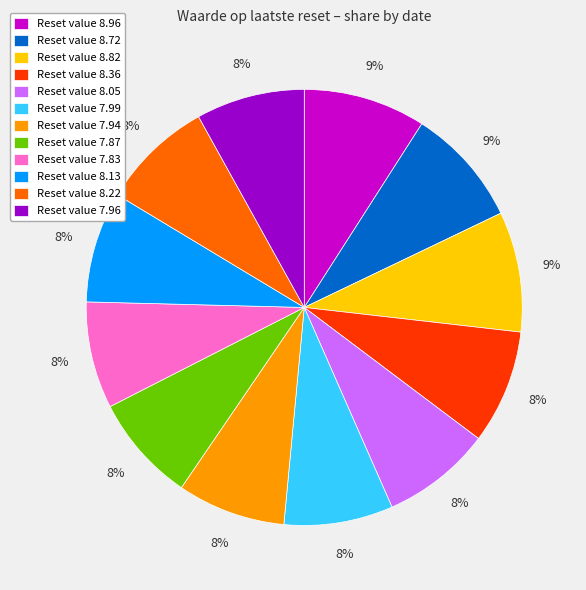

Combined, do Reset value 8.05 and Reset value 8.82 account for over 50%?

No